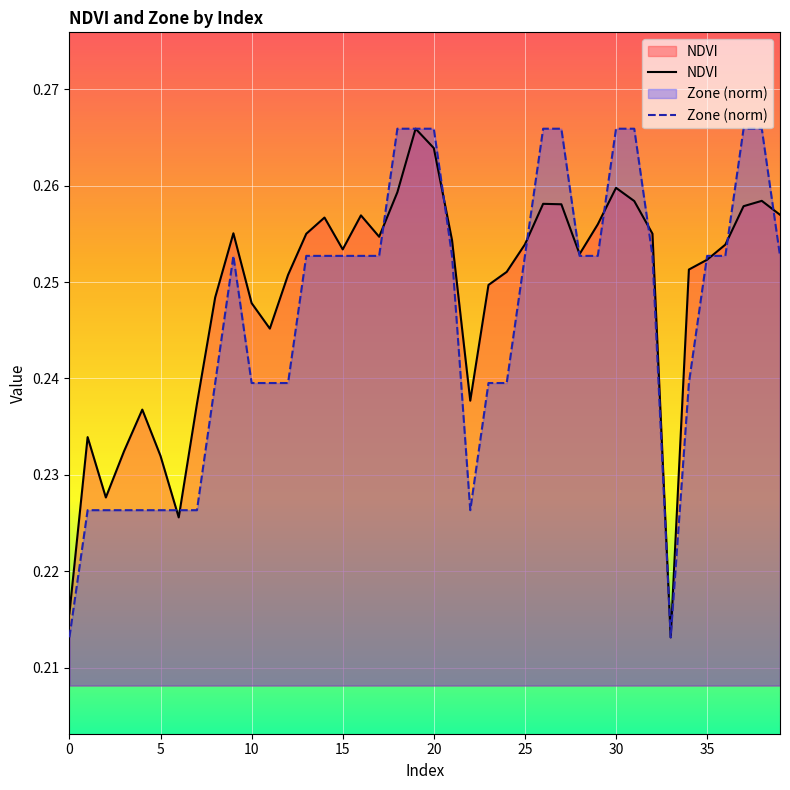

What are all the series names shown in the legend?

NDVI, Zone